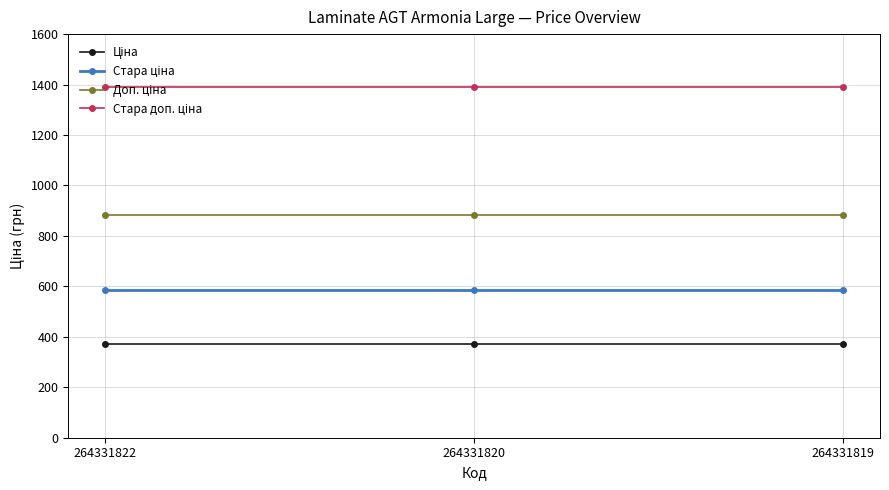

At how many categories does at least one series exceed 1041?

3